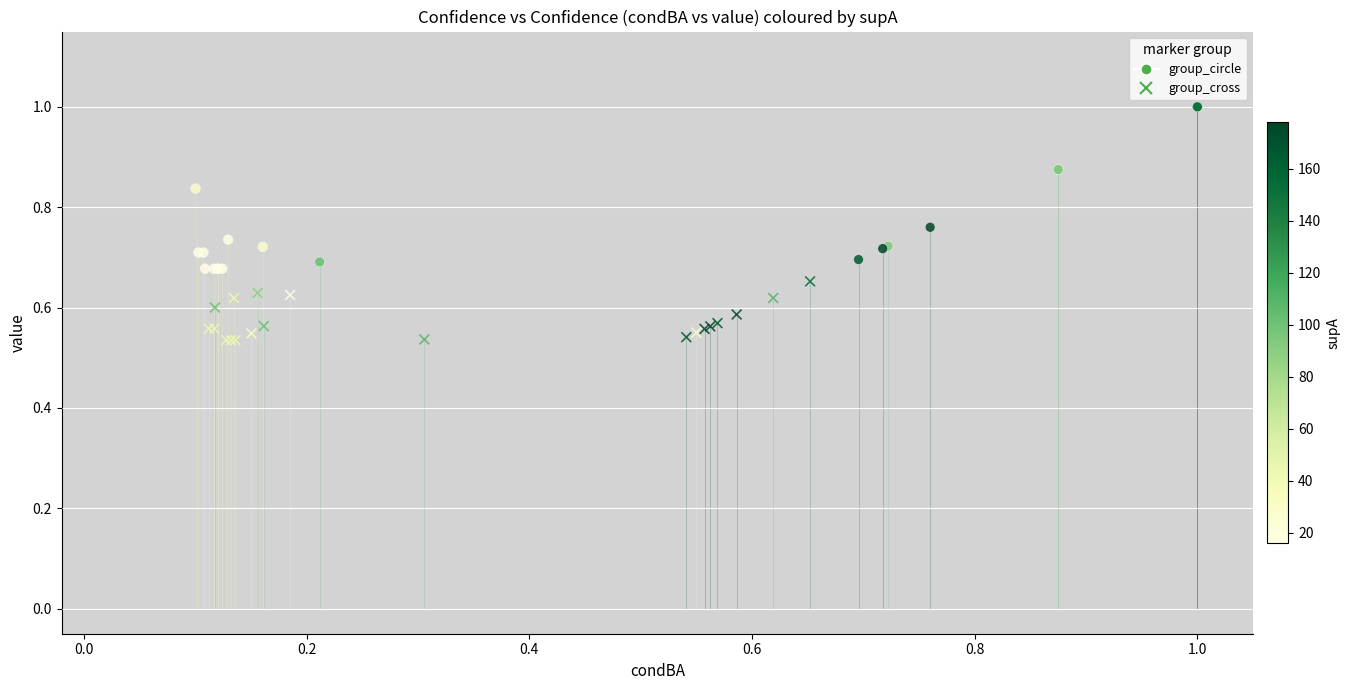

Which series reaches the maximum Y coordinate?

group_circle